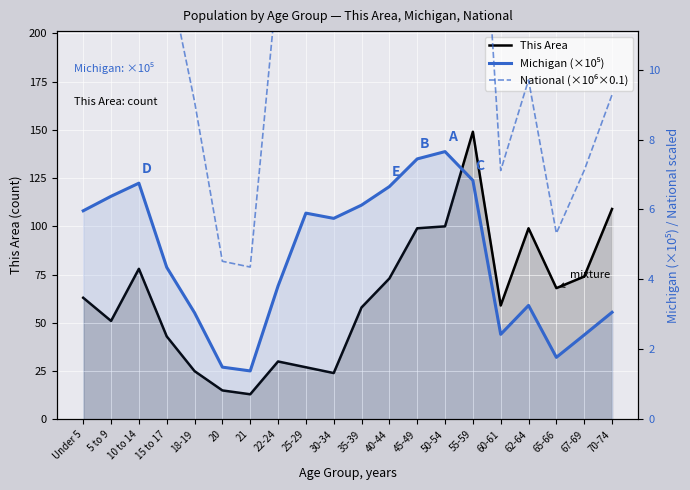

At which category is the sum across all series the highest?

55-59